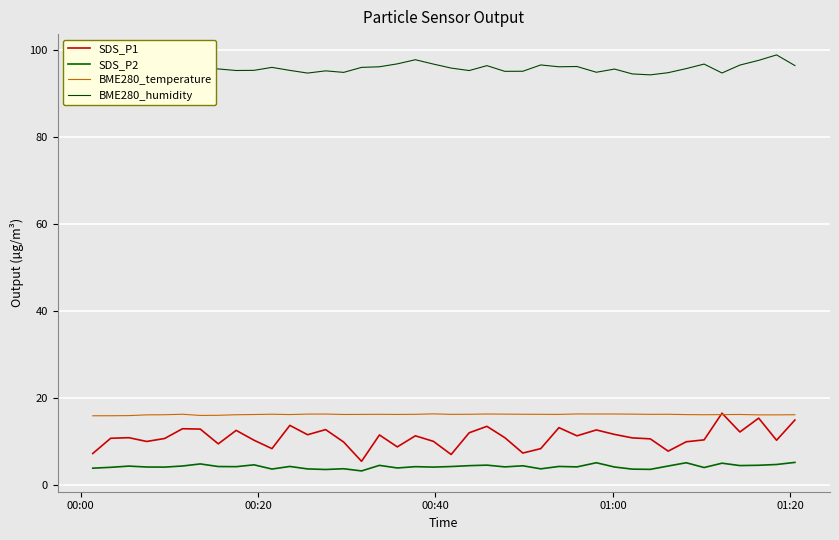

True or false: SDS_P2 and SDS_P1 cross at least once.

False